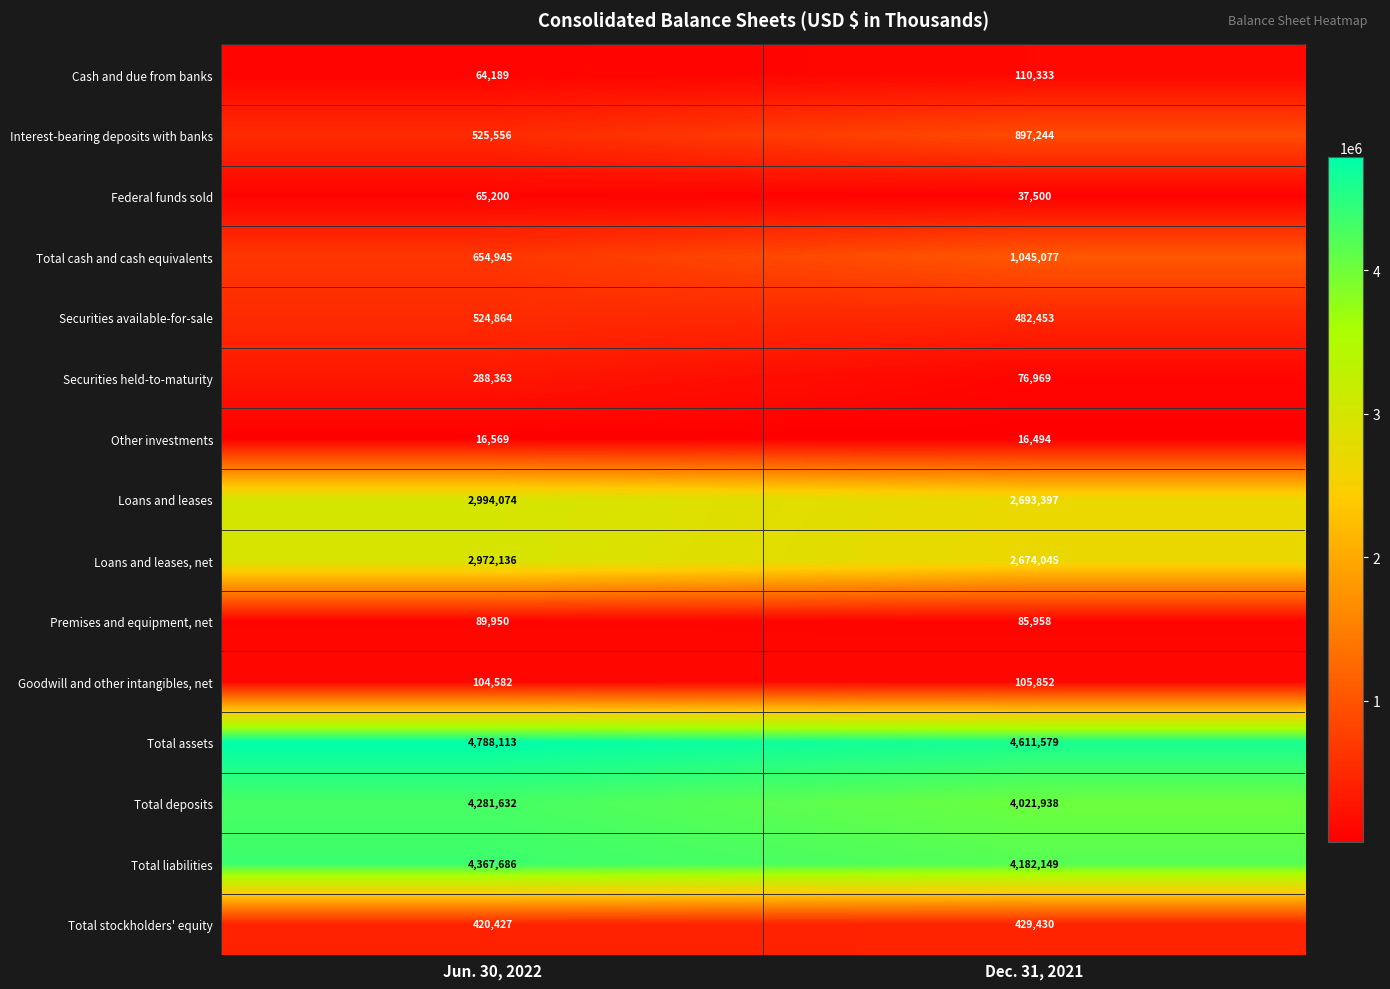

At which category is the sum across all series the highest?

Jun. 30, 2022